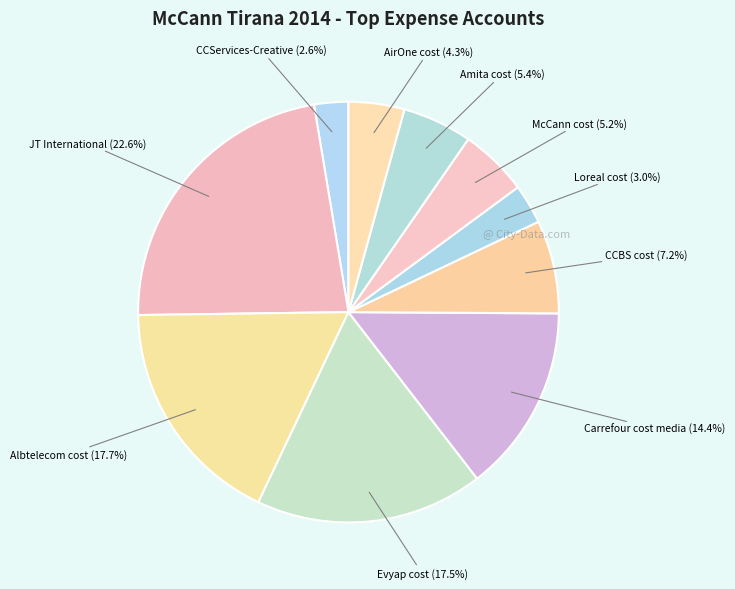

Count the number of slices in the pie.

10